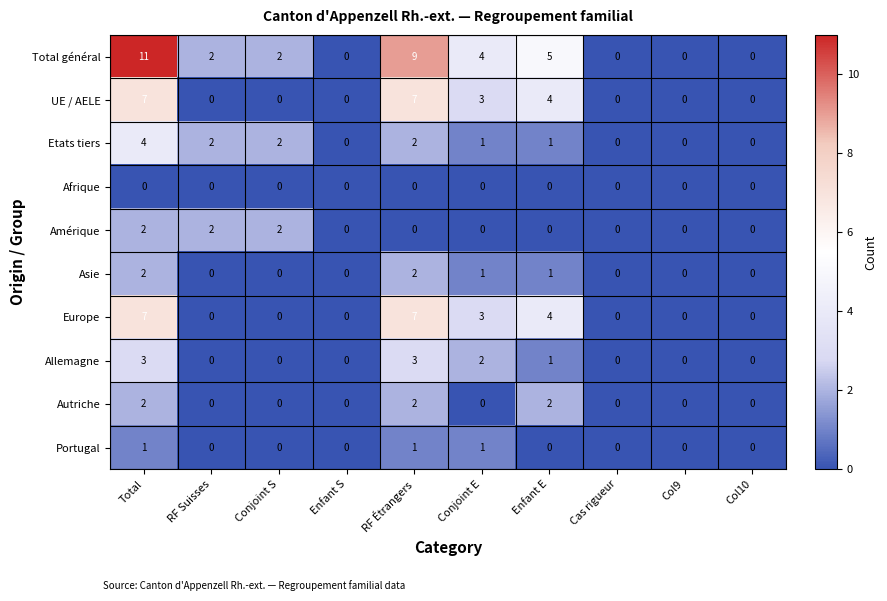

Is it true that UE / AELE equals 4 at Enfant E?

True